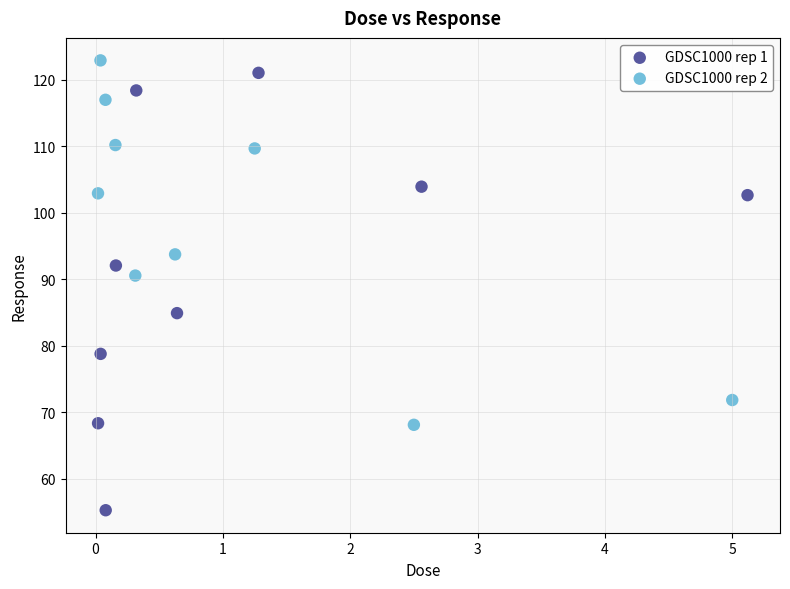

Which series has the widest spread of Y values?

GDSC1000 rep 1